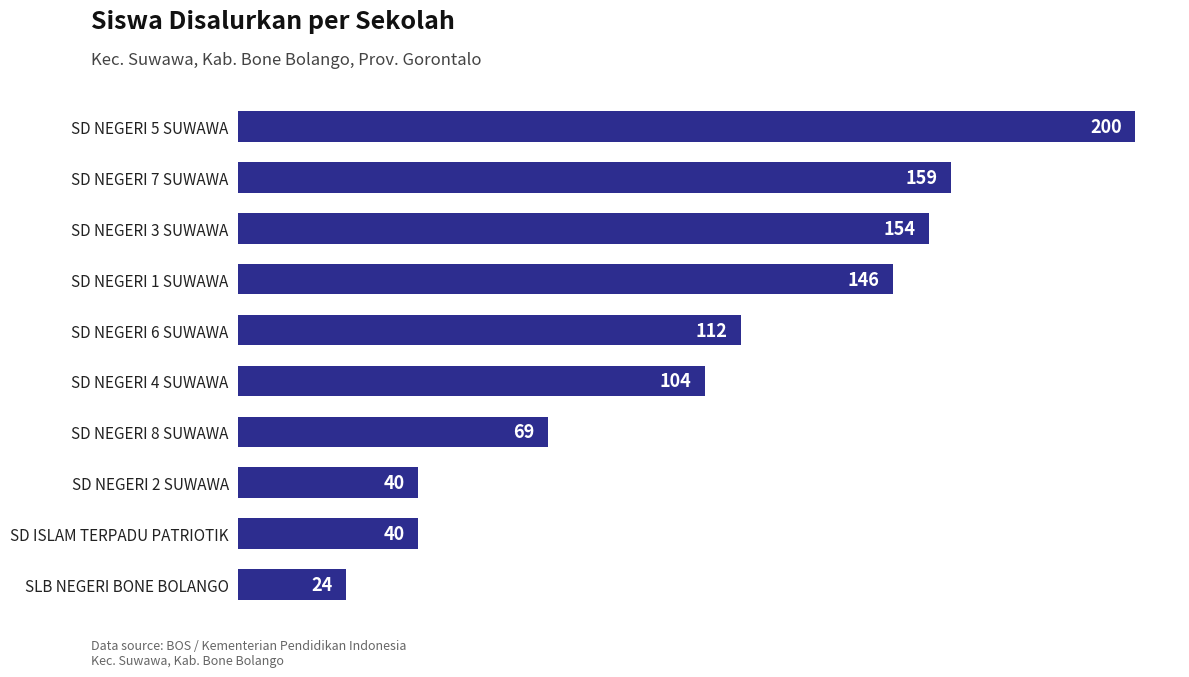

Reading bottom to top, extract all data points from this chart.

SLB NEGERI BONE BOLANGO=24	SD ISLAM TERPADU PATRIOTIK=40	SD NEGERI 2 SUWAWA=40	SD NEGERI 8 SUWAWA=69	SD NEGERI 4 SUWAWA=104	SD NEGERI 6 SUWAWA=112	SD NEGERI 1 SUWAWA=146	SD NEGERI 3 SUWAWA=154	SD NEGERI 7 SUWAWA=159	SD NEGERI 5 SUWAWA=200